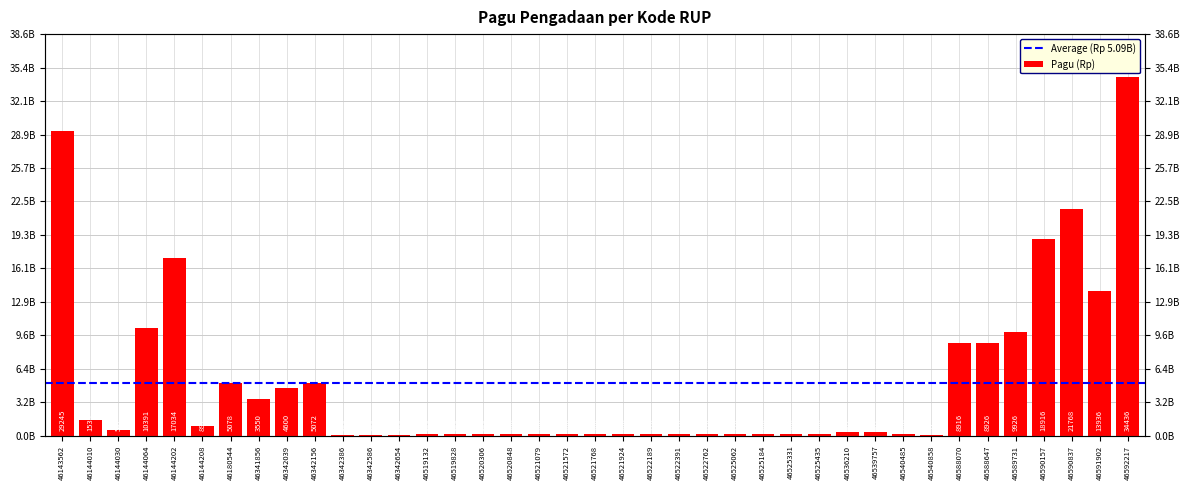

What is the smallest value displayed?

53280000